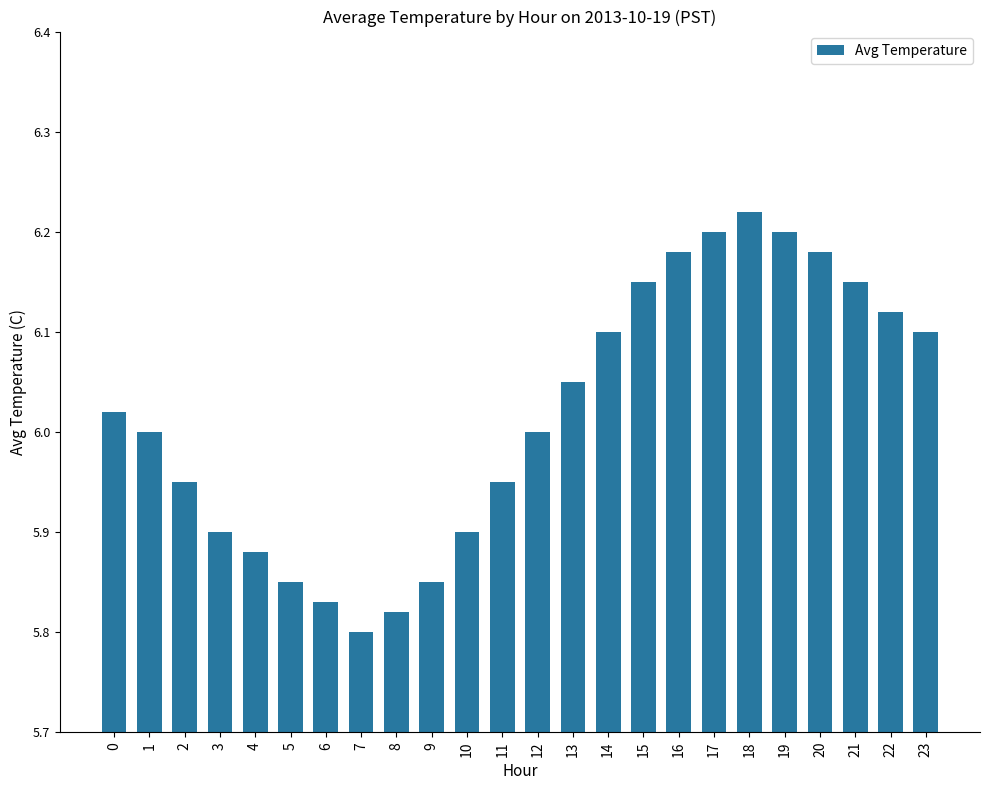

What is the difference between the maximum and second lowest values?

0.4